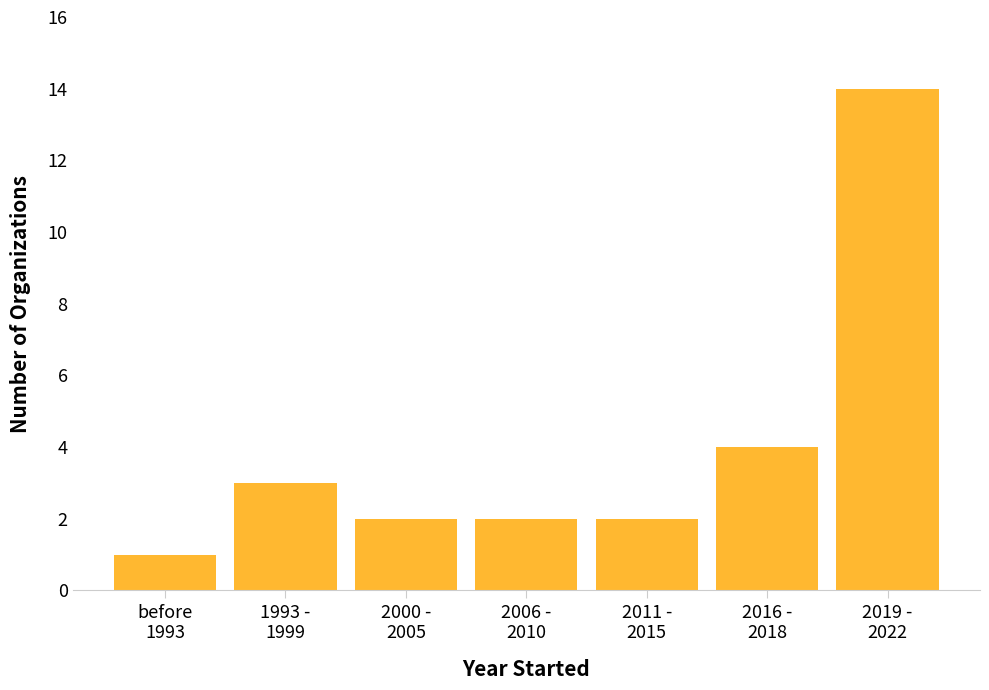

Reading right to left, list all the values displayed in this chart.

14	4	2	2	2	3	1